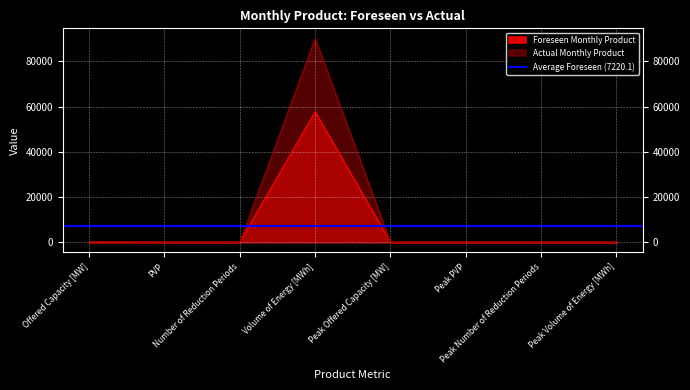

Reading left to right, what are all the values shown in this chart?

Foreseen Monthly Product: Offered Capacity [MW]=80	PVP=1	Number of Reduction Periods=0	Volume of Energy [MWh]=57680	Peak Offered Capacity [MW]=0	Peak PVP=0	Peak Number of Reduction Periods=0	Peak Volume of Energy [MWh]=0
Actual Monthly Product: Offered Capacity [MW]=125	PVP=1	Number of Reduction Periods=0	Volume of Energy [MWh]=90125	Peak Offered Capacity [MW]=0	Peak PVP=0	Peak Number of Reduction Periods=0	Peak Volume of Energy [MWh]=0